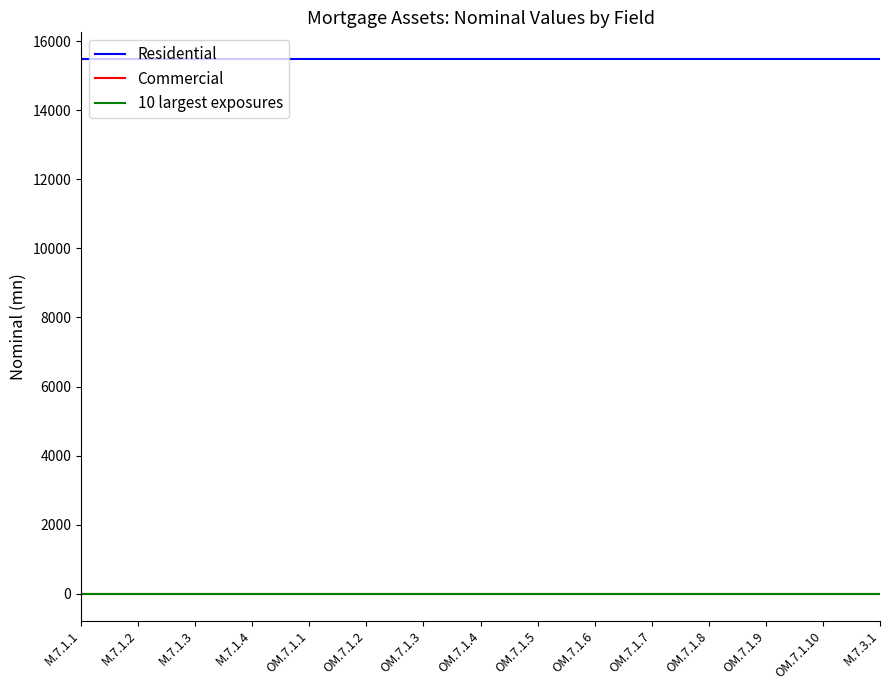

What is the maximum value shown in the chart?

15482.8